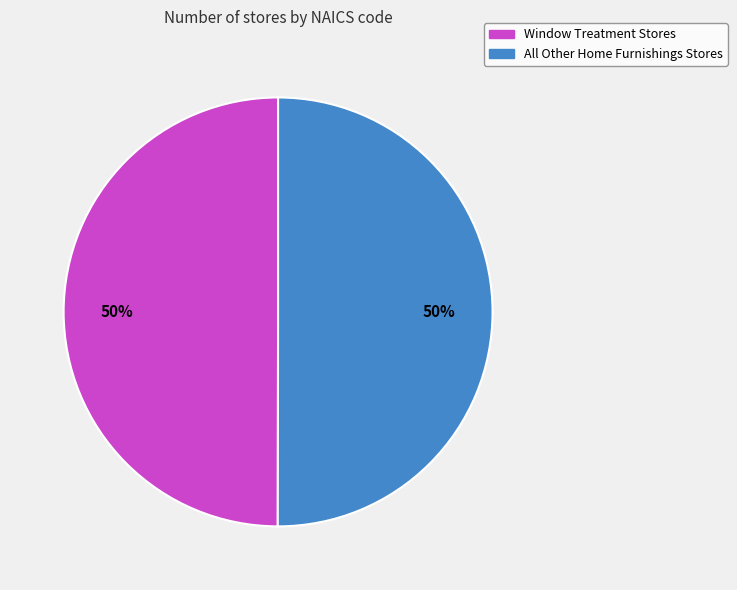

Is it true that Window Treatment Stores is 50% of the pie?

True